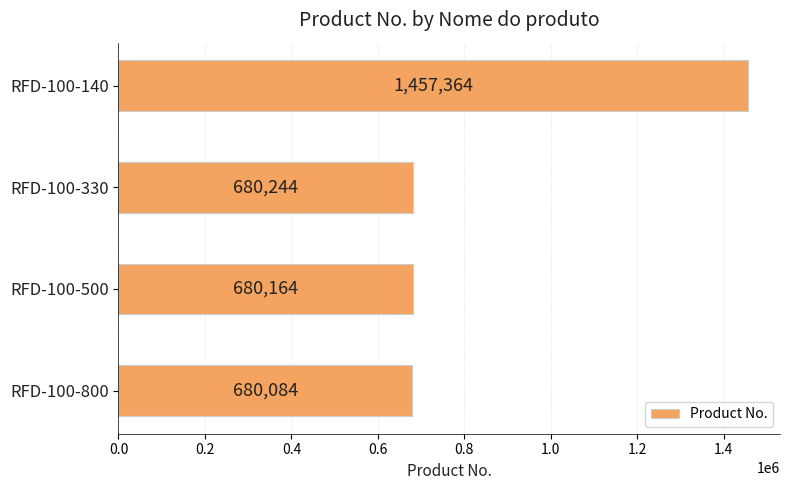

Which category has the lowest value across all series?

RFD-100-800